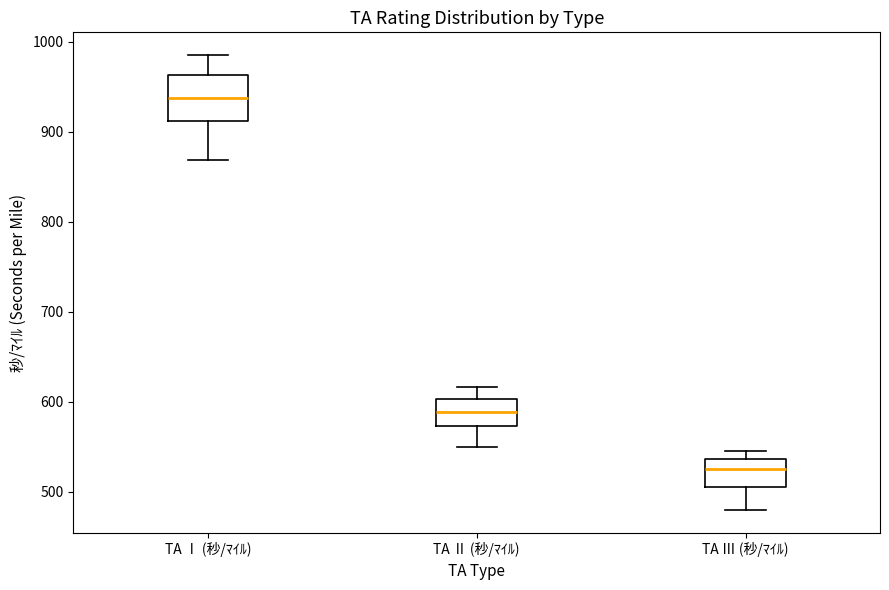

Where does the median line of the box for TA Ⅲ (秒/ﾏｲﾙ) sit on the y-axis? The values are not printed on the chart, so give them approximately, as read against the axis.

530